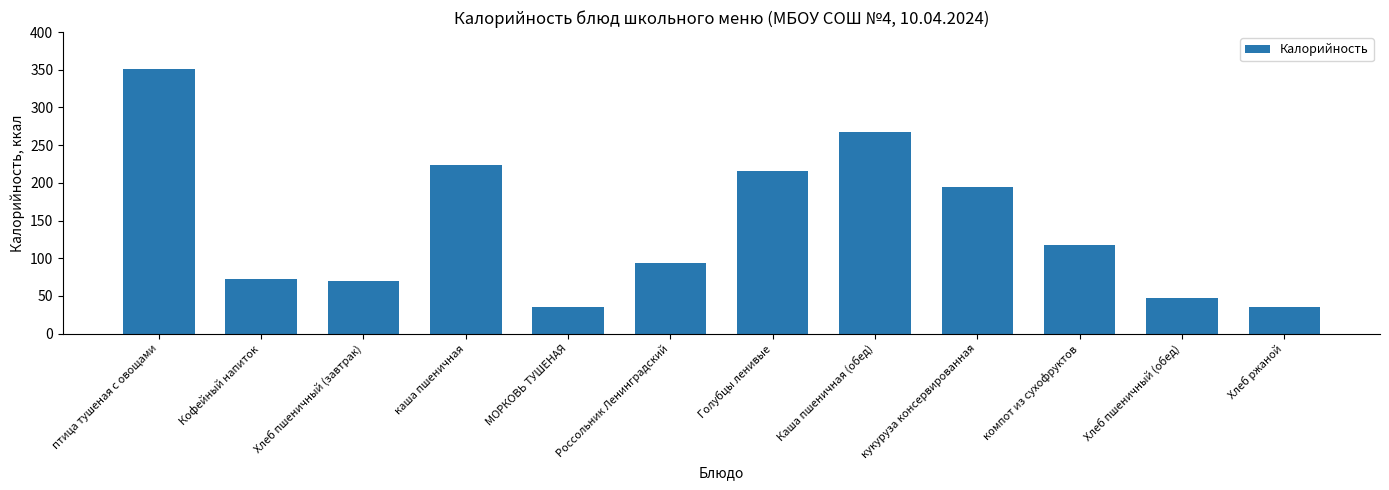

What is the minimum value shown in the chart?

34.8